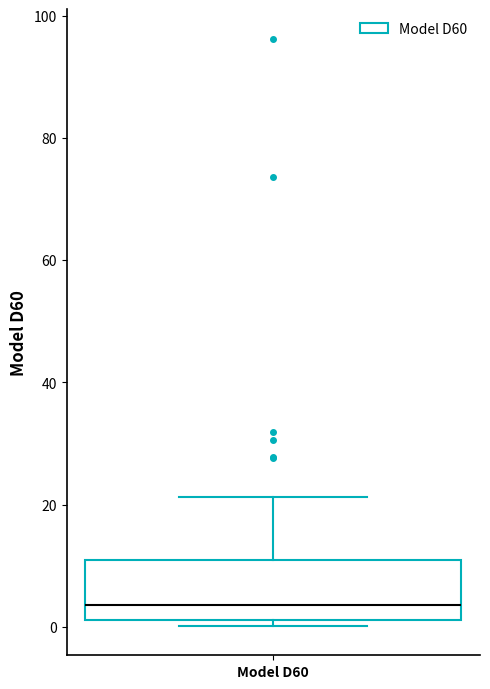

Read this box plot against the y-axis: the position of the median line, the range covered by the box, and the ends of both whiskers. The values are not printed on the chart, so give them approximately, as read against the axis.

median 4, box 2 to 10, whiskers 0 to 22